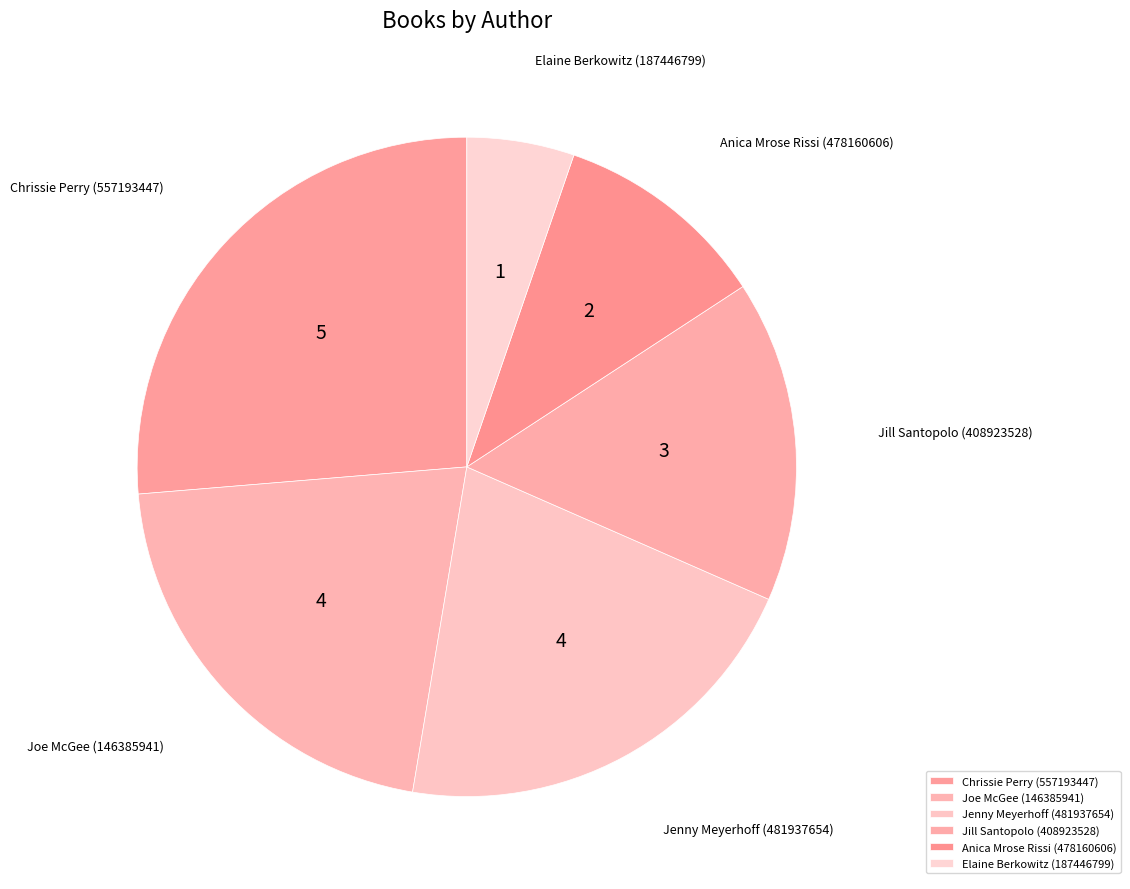

Which slice is the largest?

Chrissie Perry (557193447)